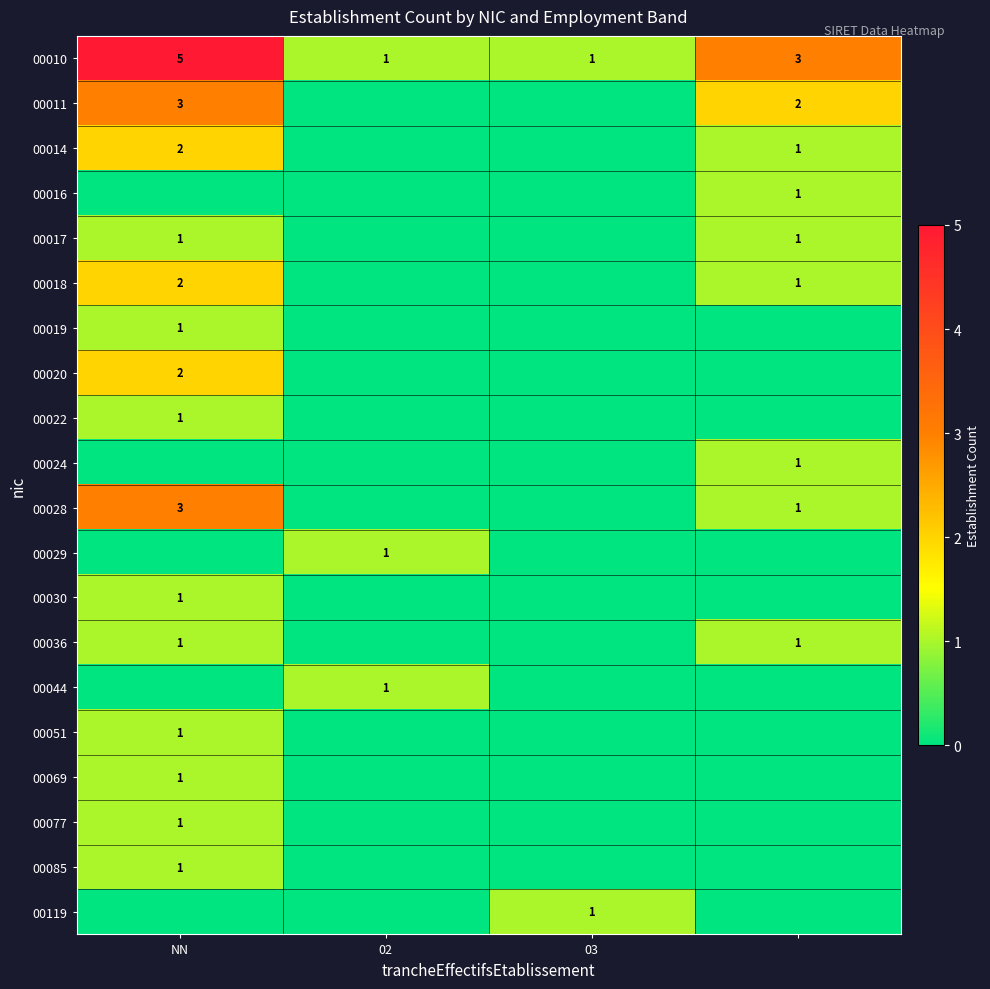

The value of 00011 at NN is 5. True or false?

False